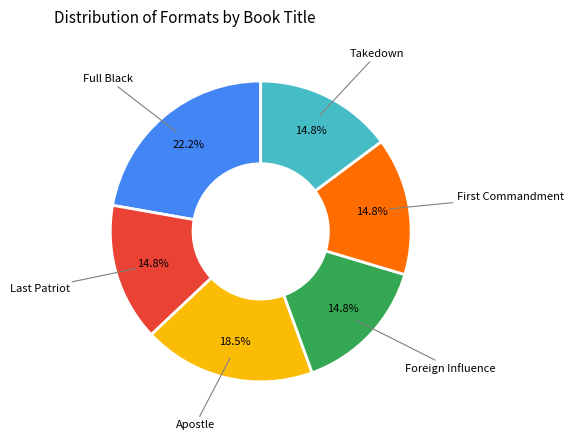

How many slices are in this pie chart?

6